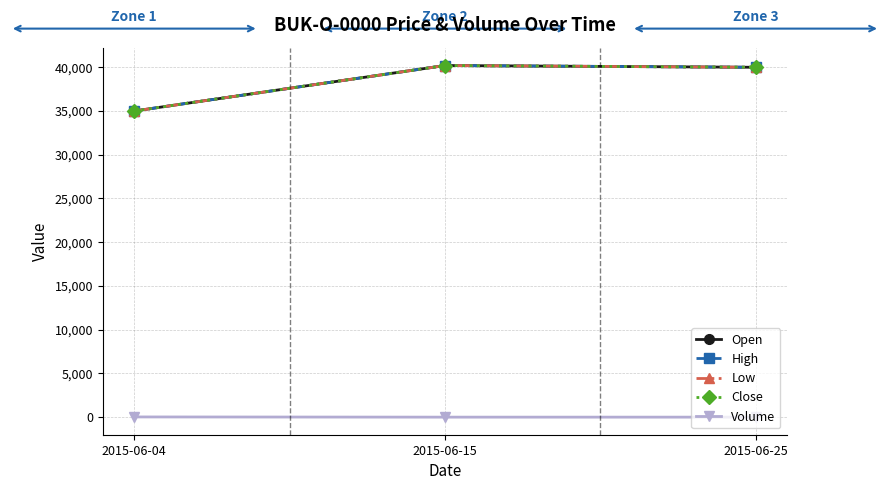

Does the chart have visible grid lines?

Yes